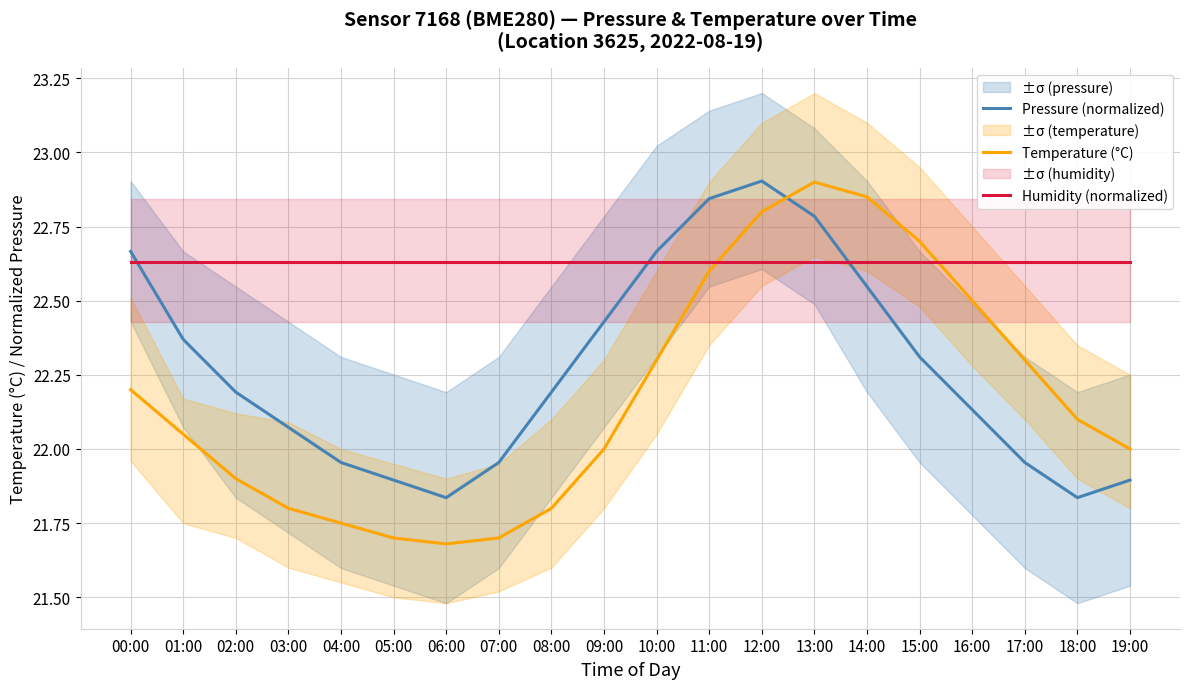

True or false: Pressure (normalized) has a value of 22.1 at 03:00.

True